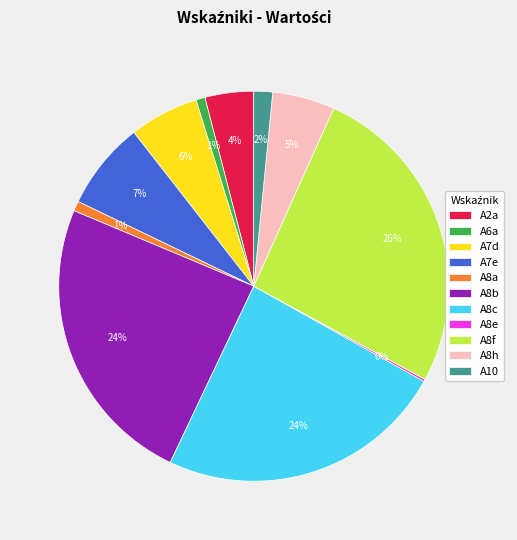

To the nearest percent, what is the combined percentage of A7d and A8h?

11%